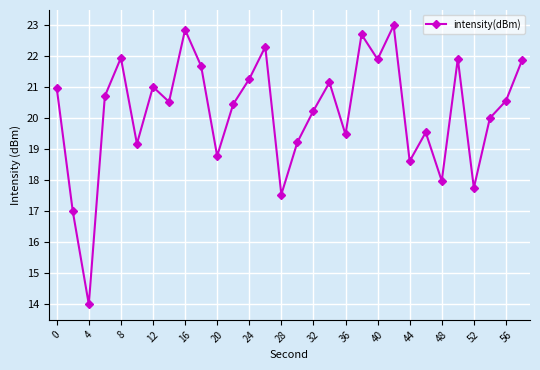

What is the difference between the maximum and minimum values?

9.0